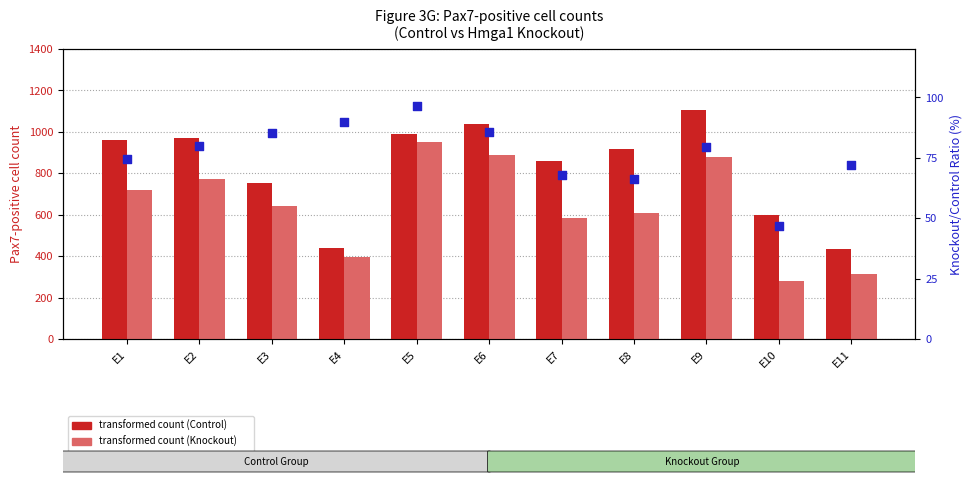

Which series has the widest spread of Y values?

Pax7-positive cell count (Control)